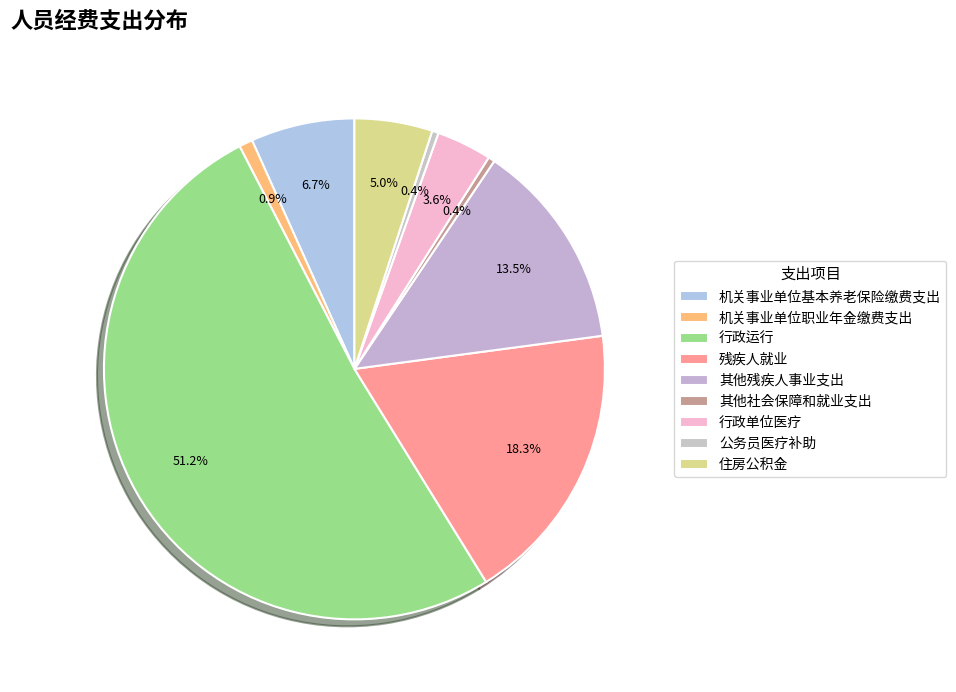

Does 残疾人就业 account for over 50% of the chart?

No